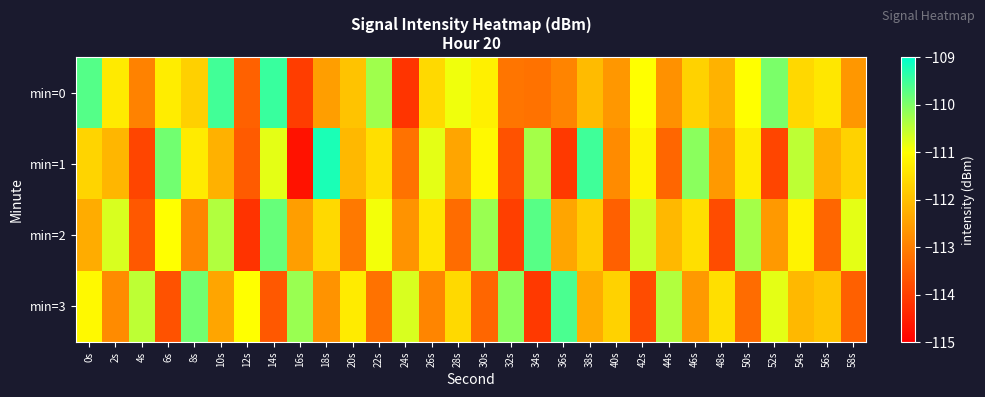

Reading left to right, list all the values displayed in this chart.

min=0: 0s=-109.7	2s=-111.3	4s=-112.9	6s=-111.3	8s=-111.7	10s=-109.5	12s=-113.5	14s=-109.5	16s=-114.0	18s=-112.5	20s=-111.9	22s=-110.3	24s=-114.2	26s=-111.6	28s=-110.9	30s=-111.2	32s=-113.2	34s=-113.2	36s=-112.9	38s=-112.1	40s=-112.6	42s=-111.0	44s=-112.7	46s=-111.7	48s=-112.2	50s=-111.0	52s=-110.0	54s=-111.6	56s=-111.4	58s=-112.6
min=1: 0s=-111.7	2s=-112.1	4s=-113.9	6s=-109.9	8s=-111.3	10s=-112.2	12s=-113.6	14s=-110.8	16s=-114.7	18s=-109.2	20s=-112.1	22s=-111.5	24s=-113.2	26s=-110.8	28s=-112.4	30s=-111.1	32s=-113.7	34s=-110.3	36s=-114.1	38s=-109.5	40s=-112.8	42s=-111.2	44s=-113.4	46s=-110.1	48s=-112.6	50s=-111.3	52s=-113.9	54s=-110.5	56s=-112.2	58s=-111.7
min=2: 0s=-112.3	2s=-110.7	4s=-113.6	6s=-111.0	8s=-112.9	10s=-110.4	12s=-114.2	14s=-109.8	16s=-112.5	18s=-111.6	20s=-113.1	22s=-110.9	24s=-112.7	26s=-111.4	28s=-113.3	30s=-110.2	32s=-114.0	34s=-109.7	36s=-112.4	38s=-111.8	40s=-113.5	42s=-110.6	44s=-112.1	46s=-111.5	48s=-113.8	50s=-110.3	52s=-112.6	54s=-111.2	56s=-113.4	58s=-110.8
min=3: 0s=-111.1	2s=-112.8	4s=-110.5	6s=-113.7	8s=-109.9	10s=-112.4	12s=-111.0	14s=-113.6	16s=-110.2	18s=-112.7	20s=-111.3	22s=-113.2	24s=-110.7	26s=-112.9	28s=-111.6	30s=-113.4	32s=-110.1	34s=-114.1	36s=-109.6	38s=-112.3	40s=-111.7	42s=-113.8	44s=-110.4	46s=-112.6	48s=-111.5	50s=-113.3	52s=-110.8	54s=-112.1	56s=-111.9	58s=-113.5